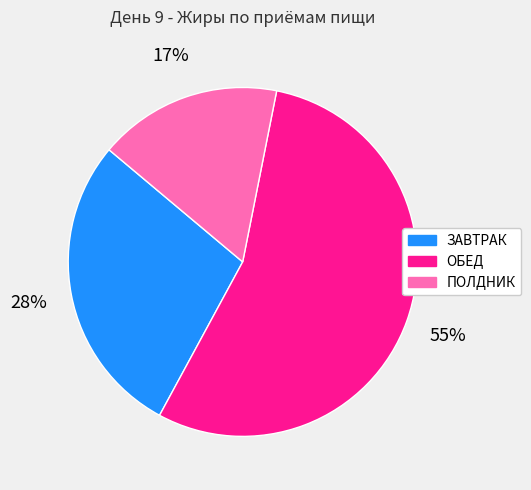

What is the majority slice?

ОБЕД